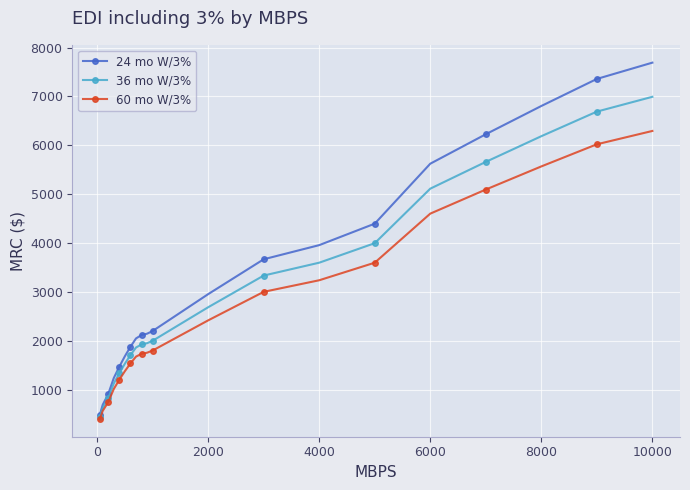

List the series in order of their overall mean, lowest first.

60 mo W/3%, 36 mo W/3%, 24 mo W/3%